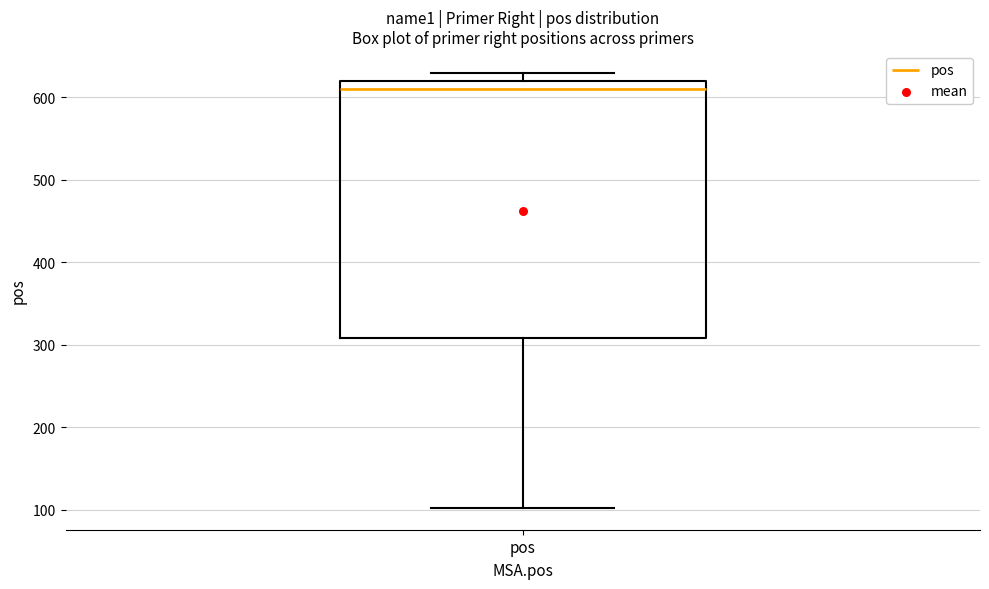

Where is the lower edge of the box for pos on the y-axis? The values are not printed on the chart, so give them approximately, as read against the axis.

310